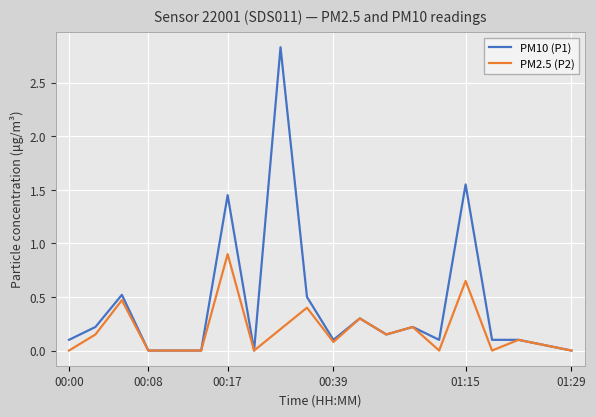

Rank the series by their average value, from lowest to highest.

PM2.5 (P2), PM10 (P1)